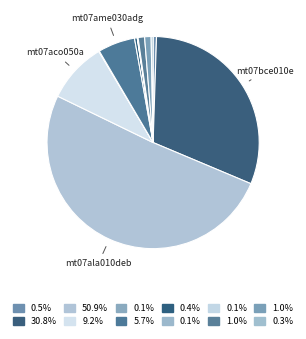

Is there any slice that represents more than half of the pie?

Yes